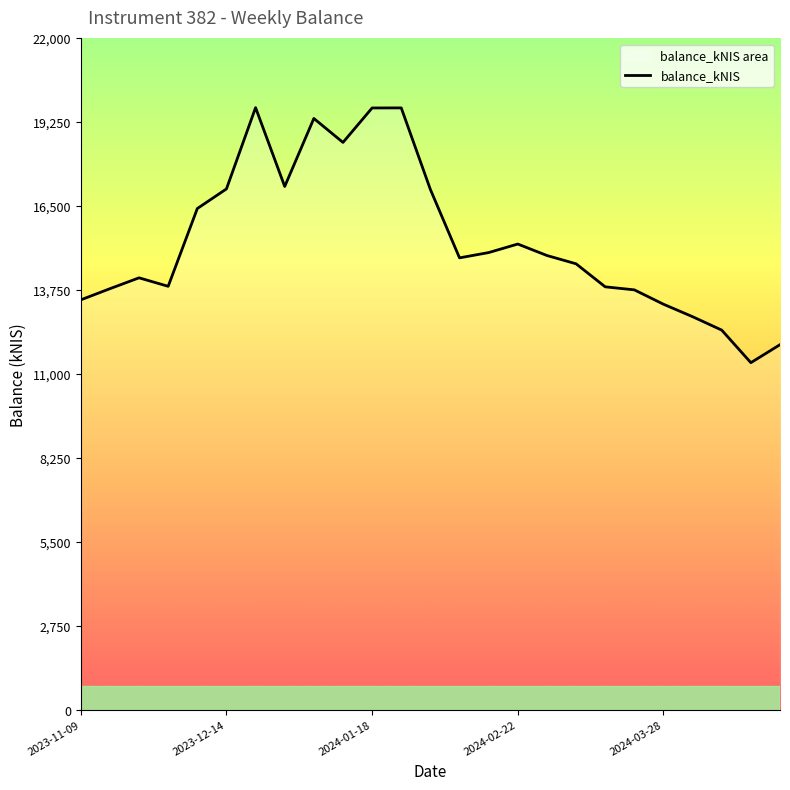

At which category does the chart reach its minimum across all series?

2024-04-18